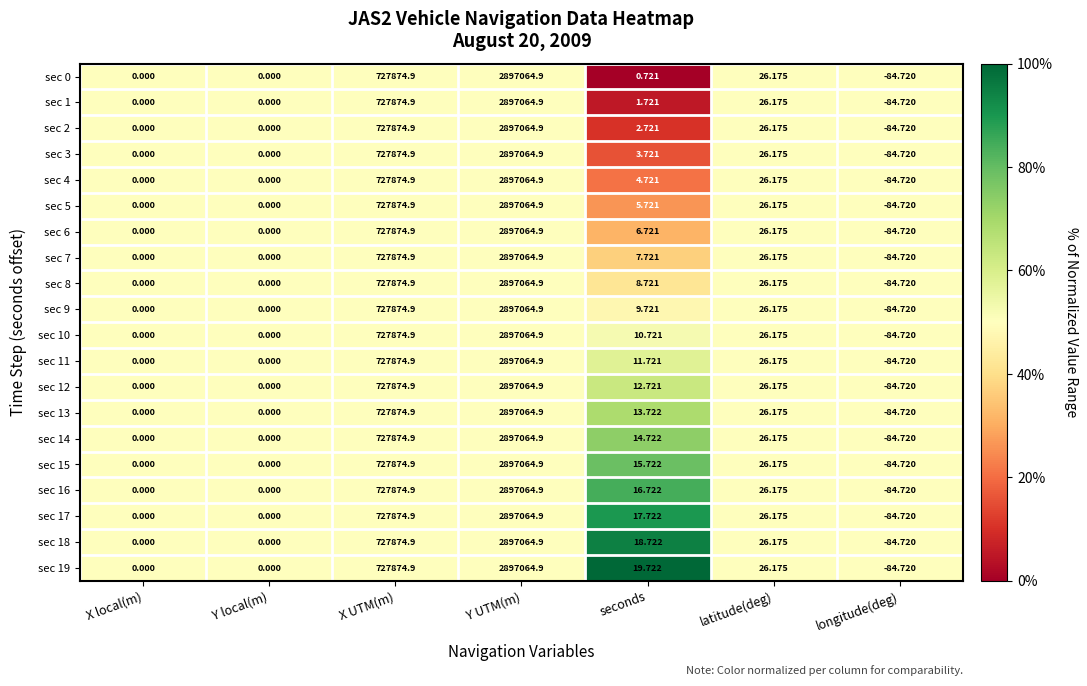

Which label corresponds to the largest value in the chart?

Y UTM(m)